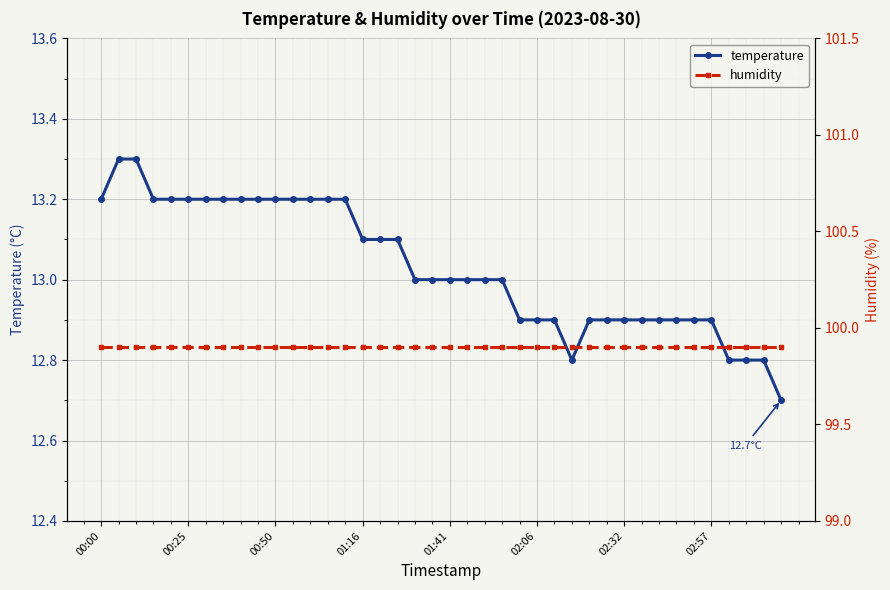

At how many categories does at least one series exceed 24?

40